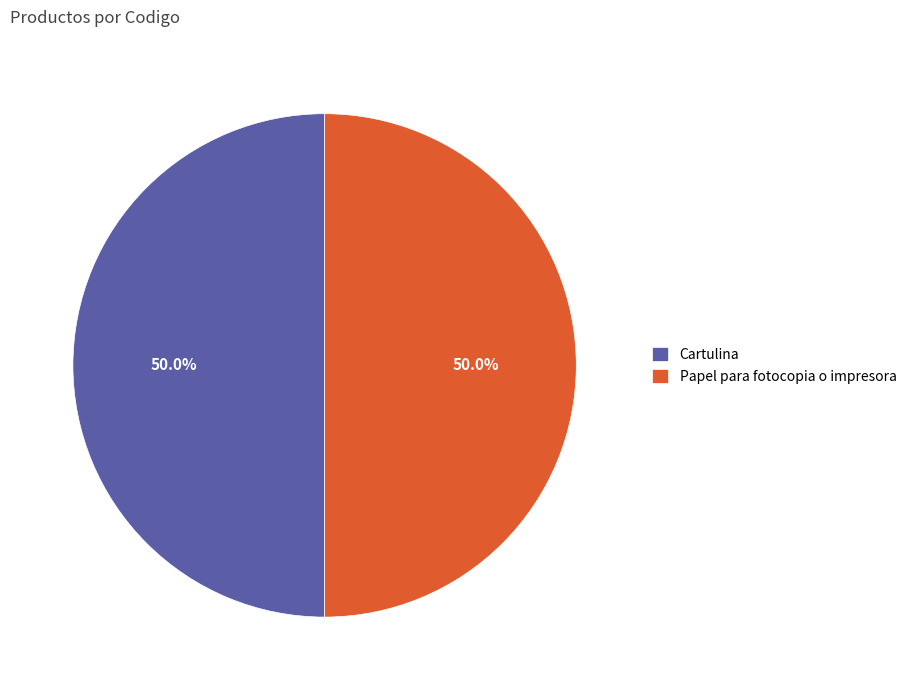

How many slices are in this pie chart?

2